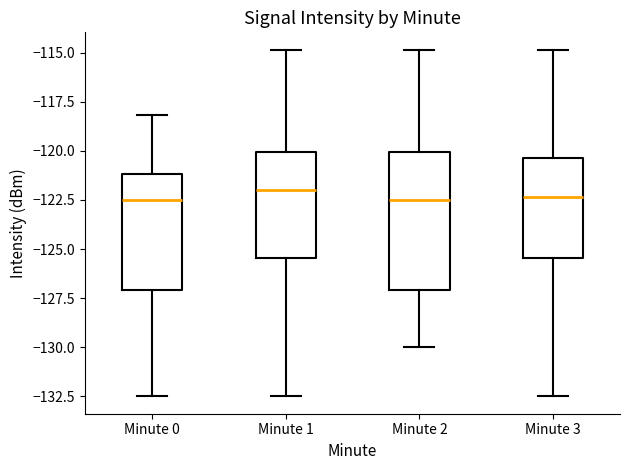

Reading left to right, transcribe this box plot: for each box, give where its median line is, the range the box spans, and where its two whiskers end, as read against the y-axis. The values are not printed on the chart, so give them approximately, as read against the axis.

Minute 0: median -122.5, box -127.0 to -121.0, whiskers -132.5 to -118.0
Minute 1: median -122.0, box -125.5 to -120.0, whiskers -132.5 to -115.0
Minute 2: median -122.5, box -127.0 to -120.0, whiskers -130.0 to -115.0
Minute 3: median -122.5, box -125.5 to -120.5, whiskers -132.5 to -115.0